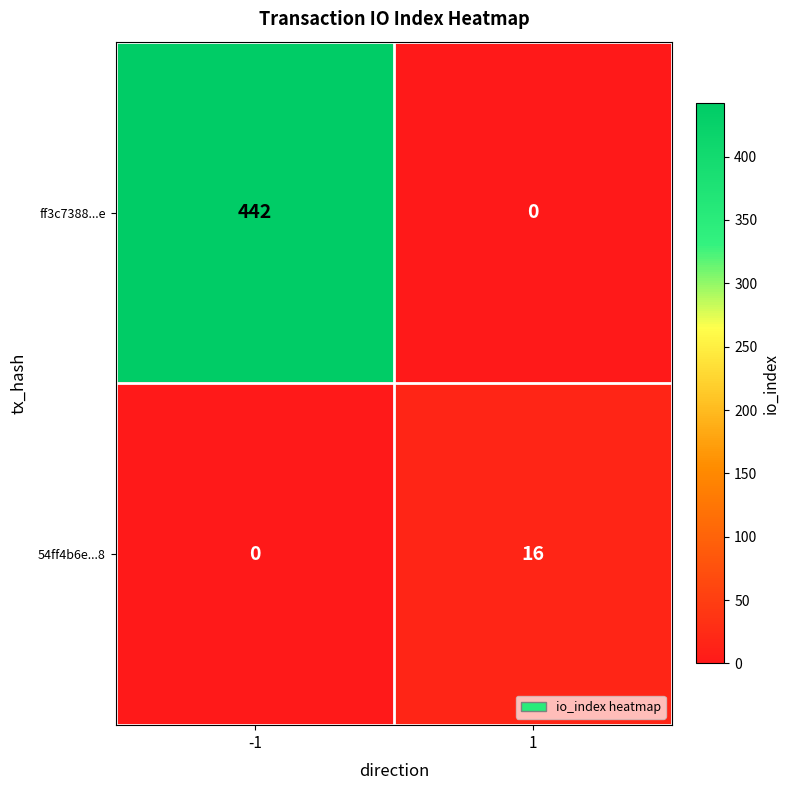

What is the greatest value displayed?

442